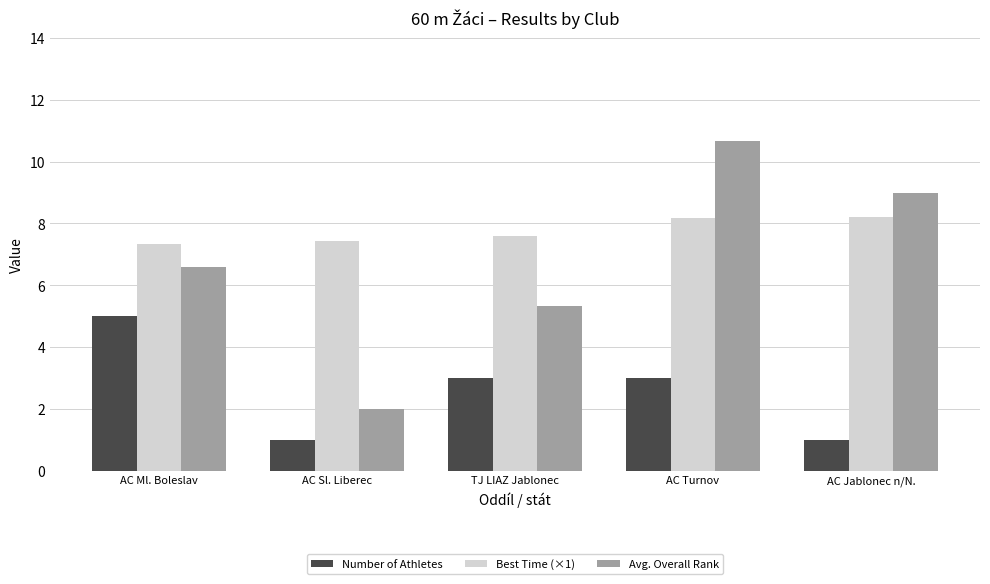

At which category is the sum across all series the highest?

AC Turnov